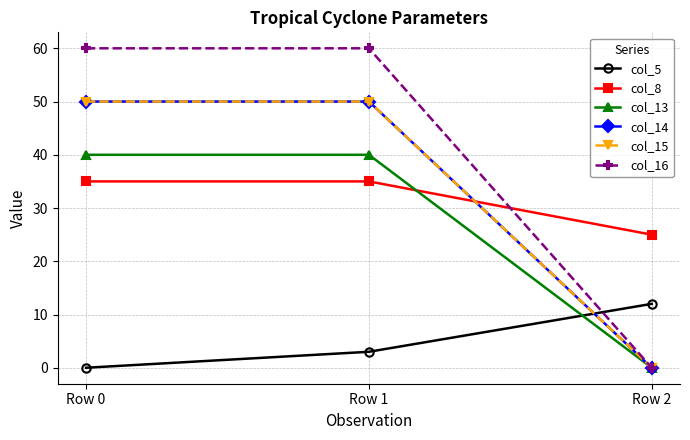

Reading left to right, what are all the values shown in this chart?

col_5: 0	3	12
col_8: 35	35	25
col_13: 40	40	0
col_14: 50	50	0
col_15: 50	50	0
col_16: 60	60	0